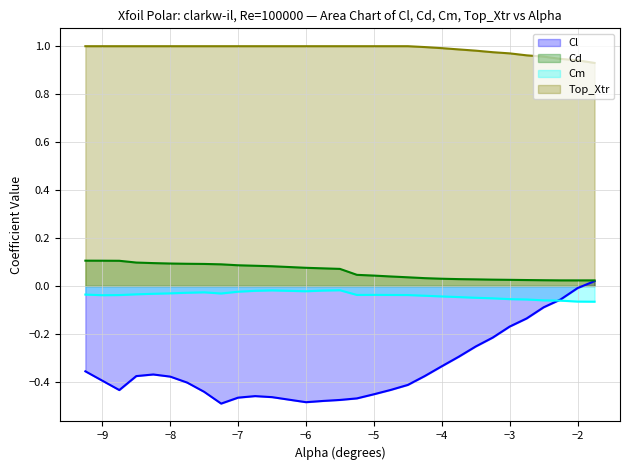

In Cd, how many points are lower than both neighbors (excluding endpoints)?

1